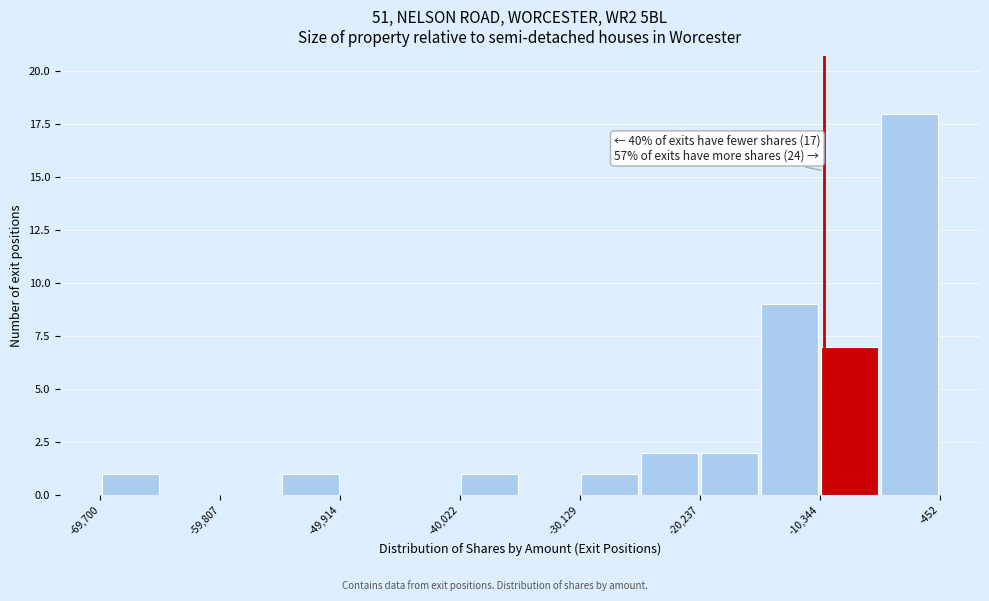

Which range on the x-axis has the tallest bar?

-5000 to 0